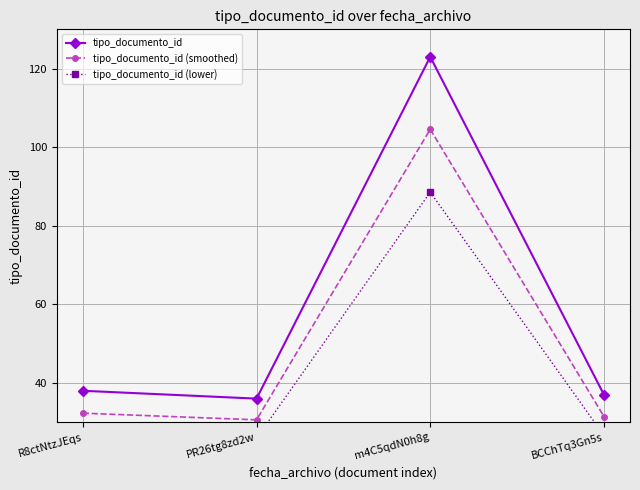

What is the sum of all tipo_documento_id (lower) values?

168.5